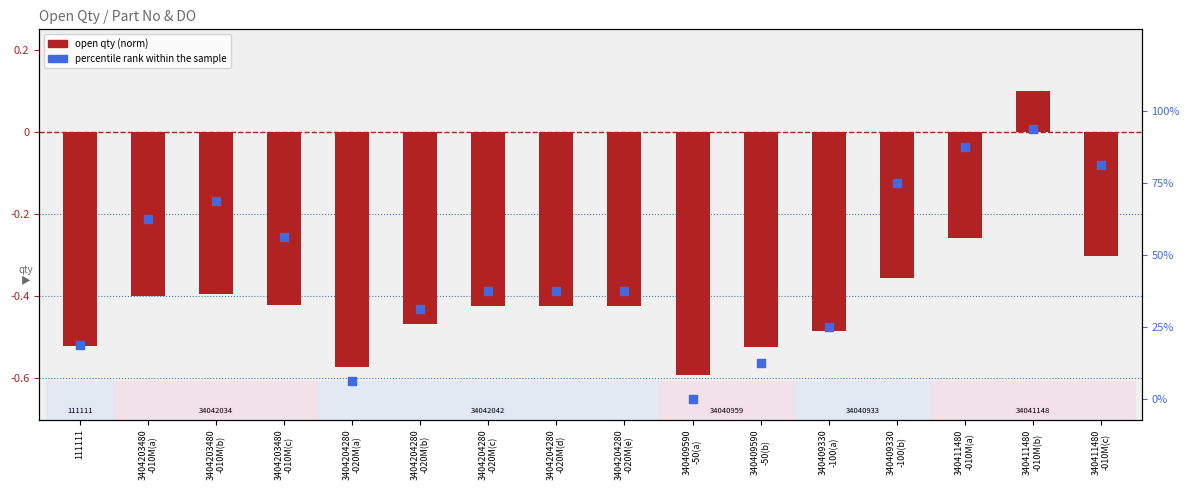

Which series reaches the minimum Y coordinate?

percentile rank within the sample